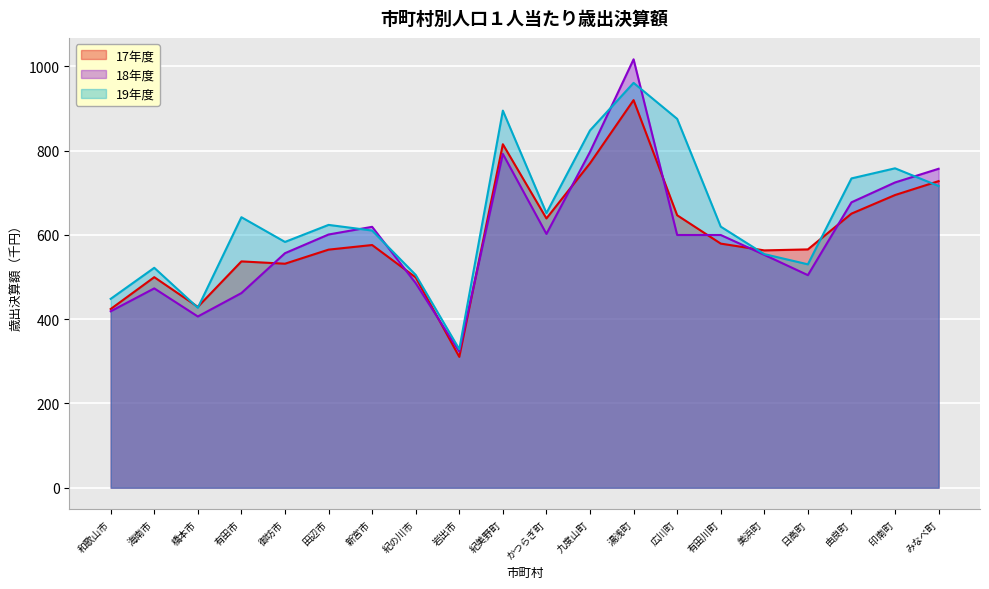

The 17年度 series shows 776.6 at 有田川町. True or false?

False